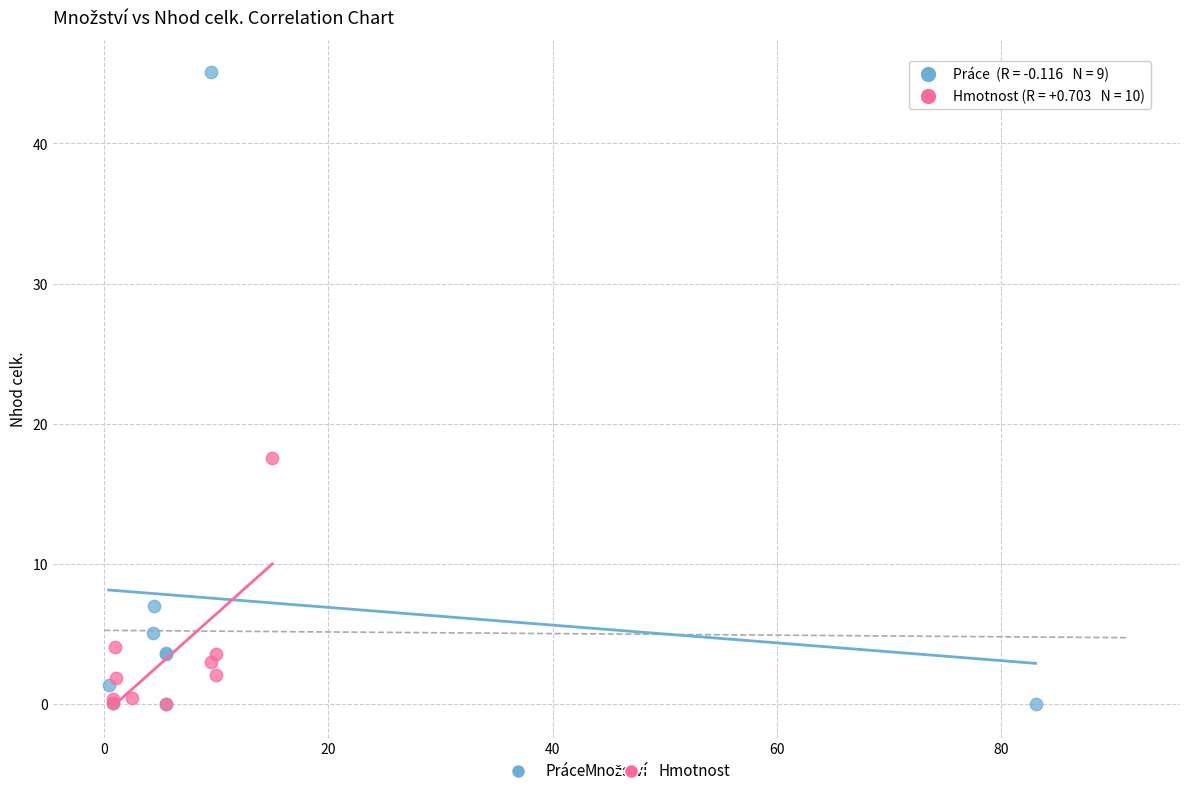

Which series has the largest Y range (max minus min)?

Práce